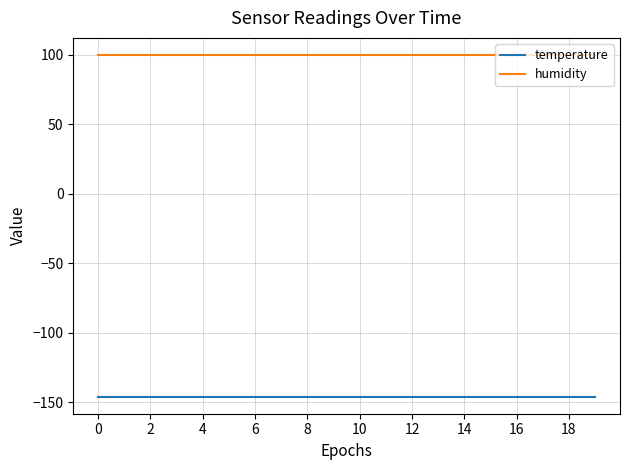

What is the greatest value displayed?

100.0